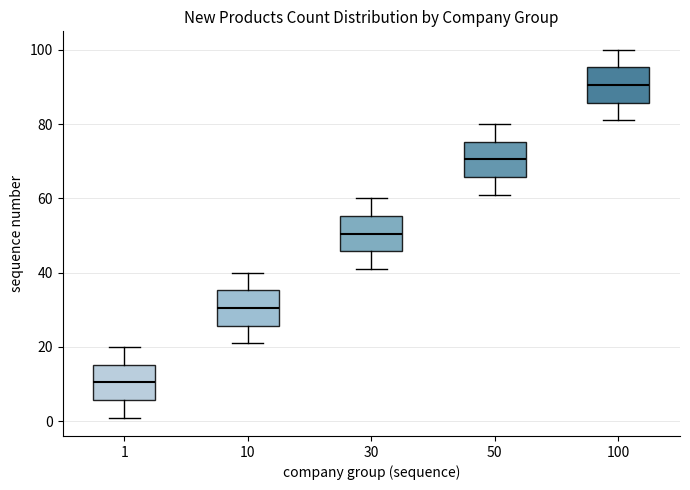

Reading left to right, transcribe this box plot: for each box, give where its median line is, the range the box spans, and where its two whiskers end, as read against the y-axis. The values are not printed on the chart, so give them approximately, as read against the axis.

1: median 10, box 6 to 16, whiskers 2 to 20
10: median 30, box 26 to 36, whiskers 22 to 40
30: median 50, box 46 to 56, whiskers 42 to 60
50: median 70, box 66 to 76, whiskers 62 to 80
100: median 90, box 86 to 96, whiskers 82 to 100